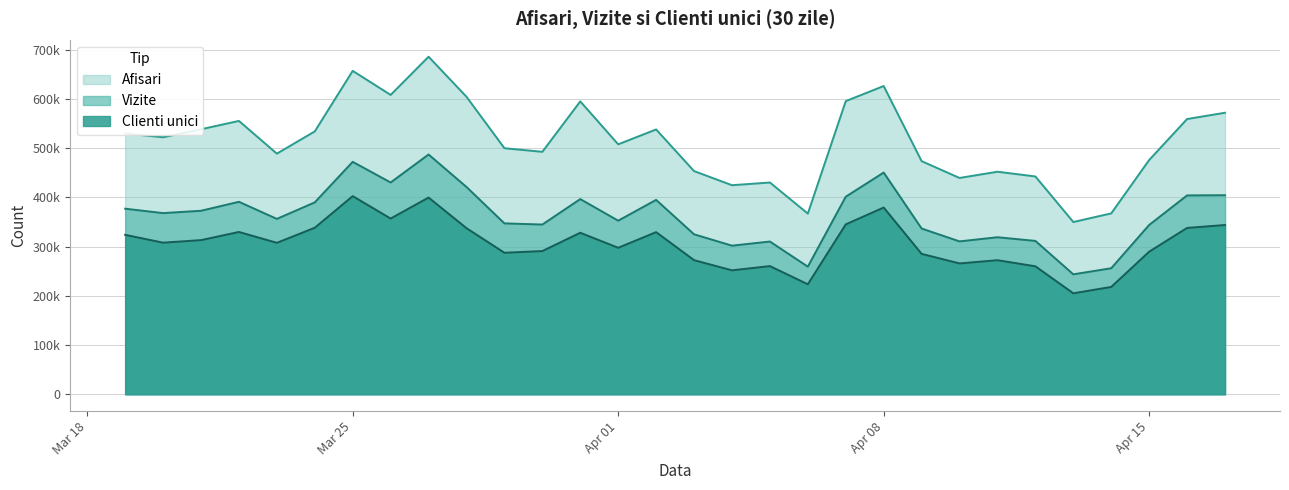

What is the label of the 18th point from the left?

2024.4.5